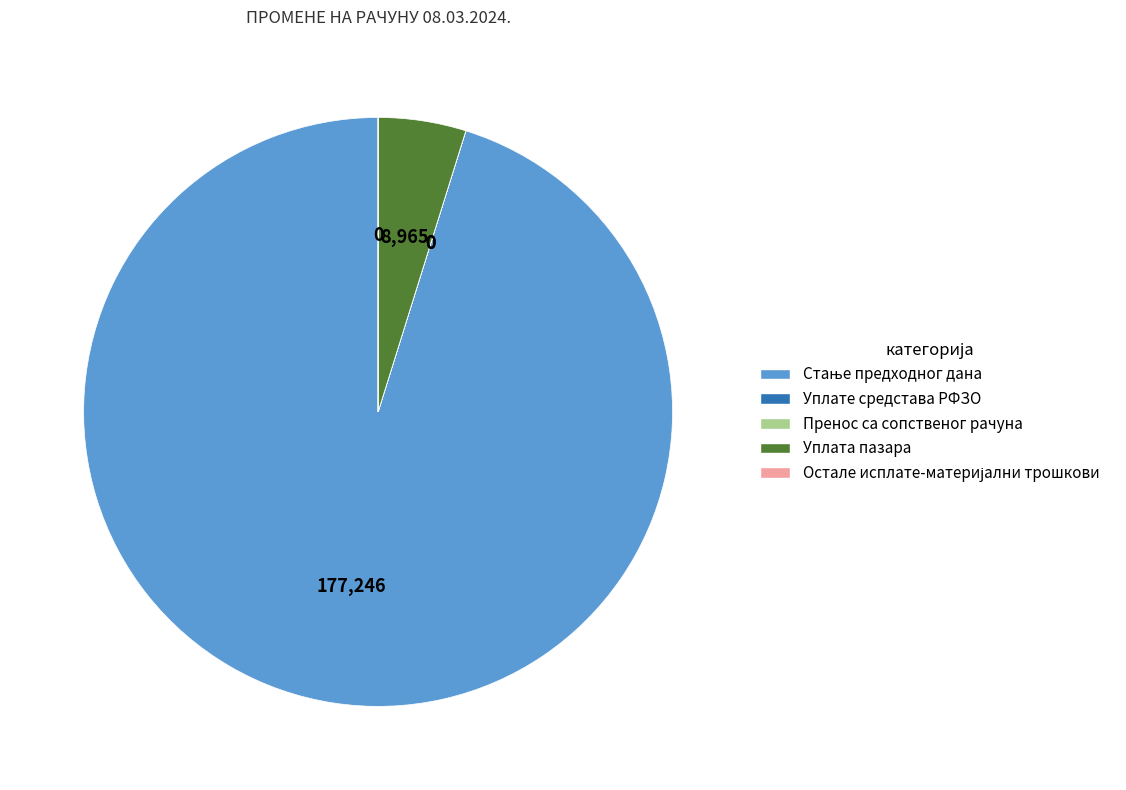

Is there any slice that represents more than half of the pie?

Yes